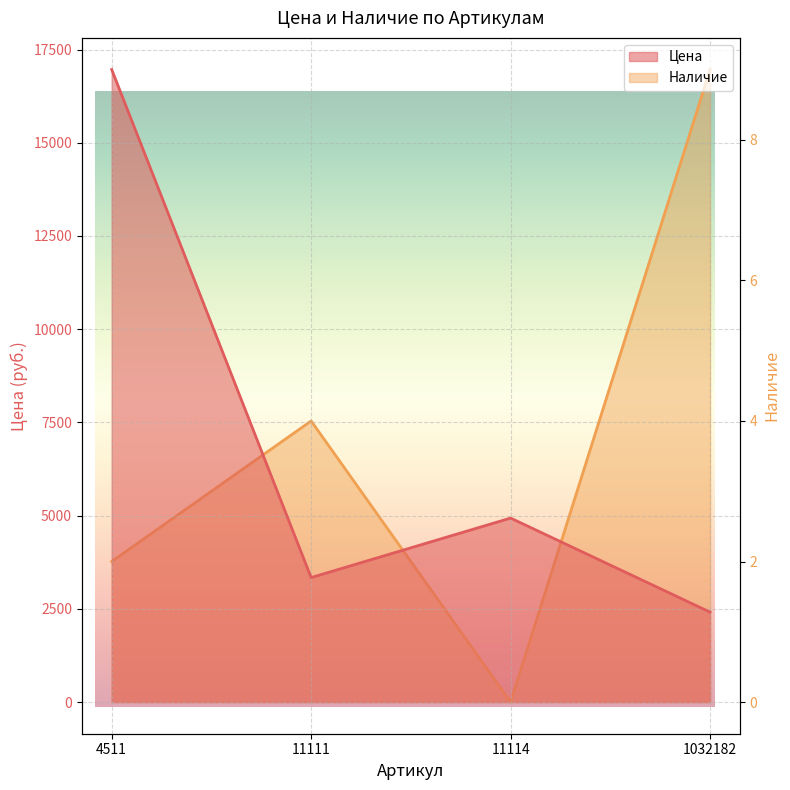

How many lines are shown in the chart?

2